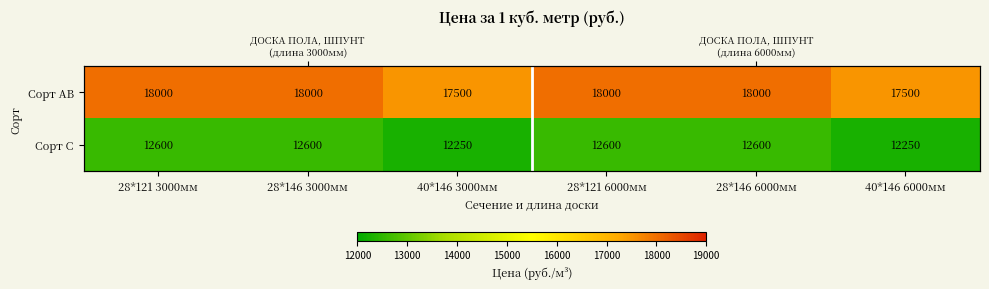

Which label corresponds to the largest value in the chart?

28*121 3000мм